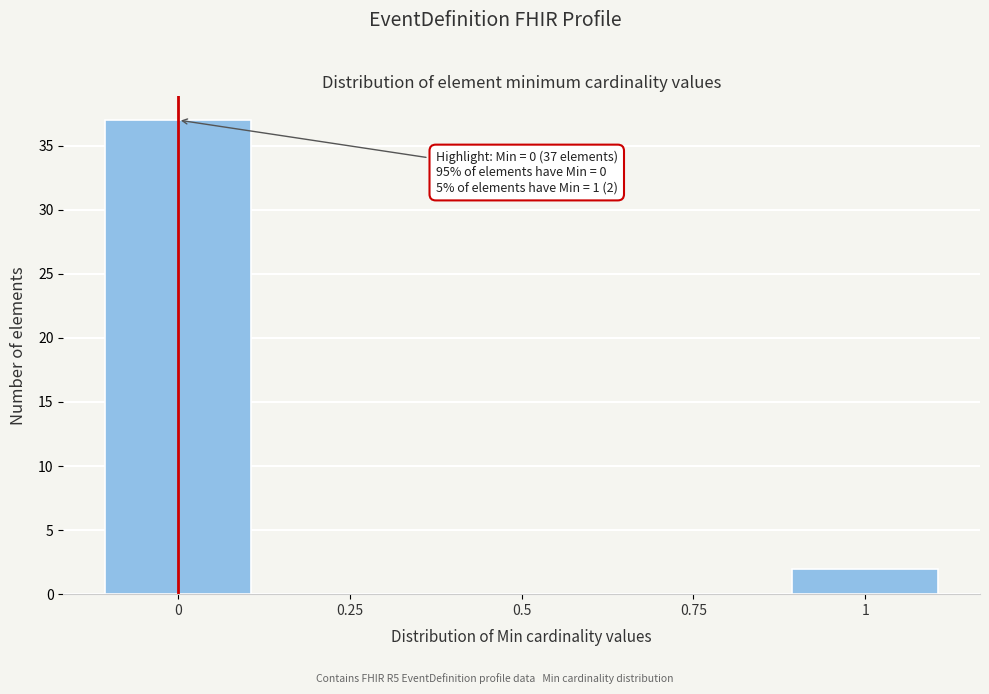

Reading left to right, what are all the values shown in this chart?

0=37	0.25=0	0.5=0	0.75=0	1=2